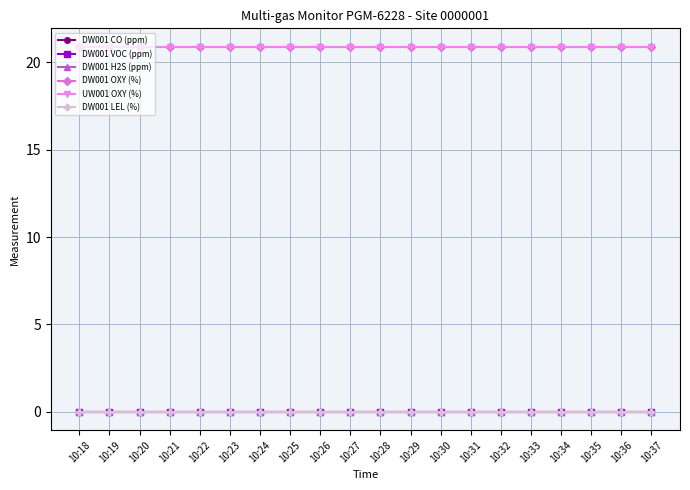

True or false: DW001 VOC (ppm) has more than 1 points higher than both neighbors.

False